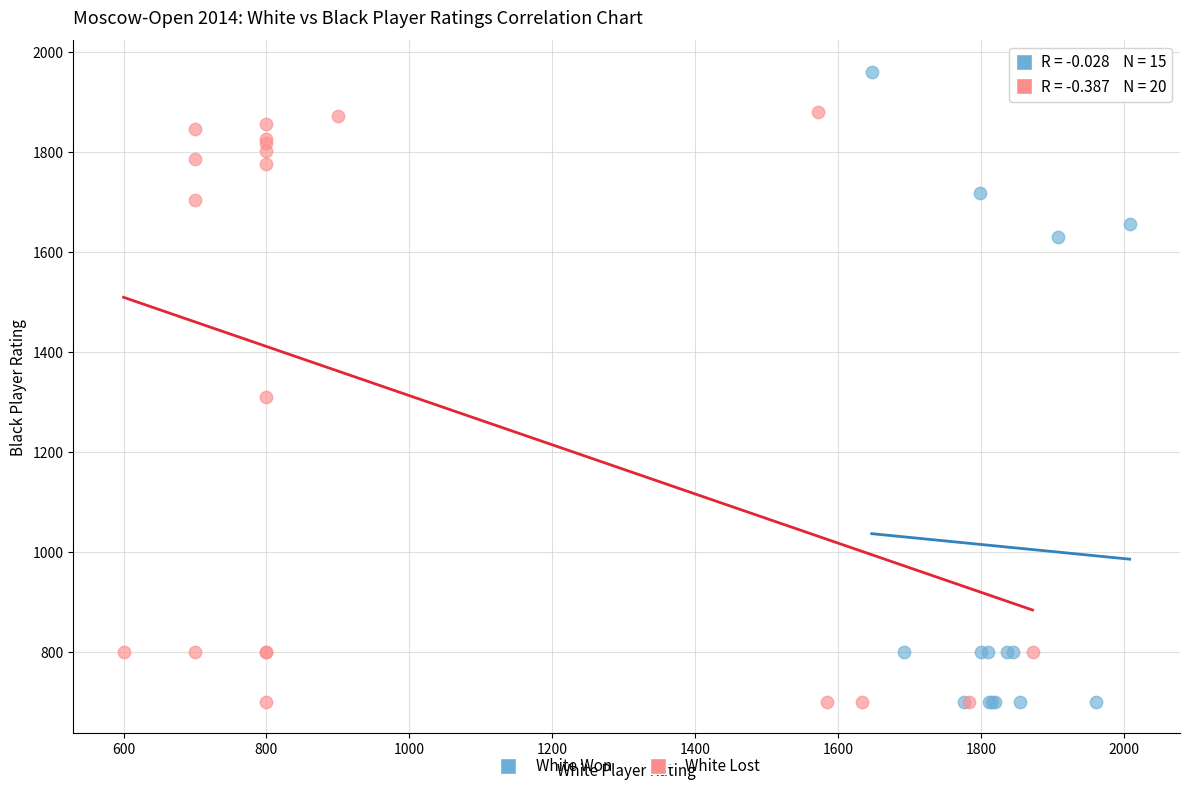

Which series reaches the maximum Y coordinate?

White Won